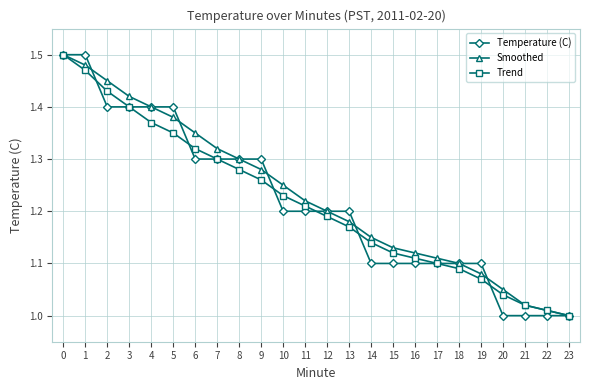

How many lines are shown in the chart?

3